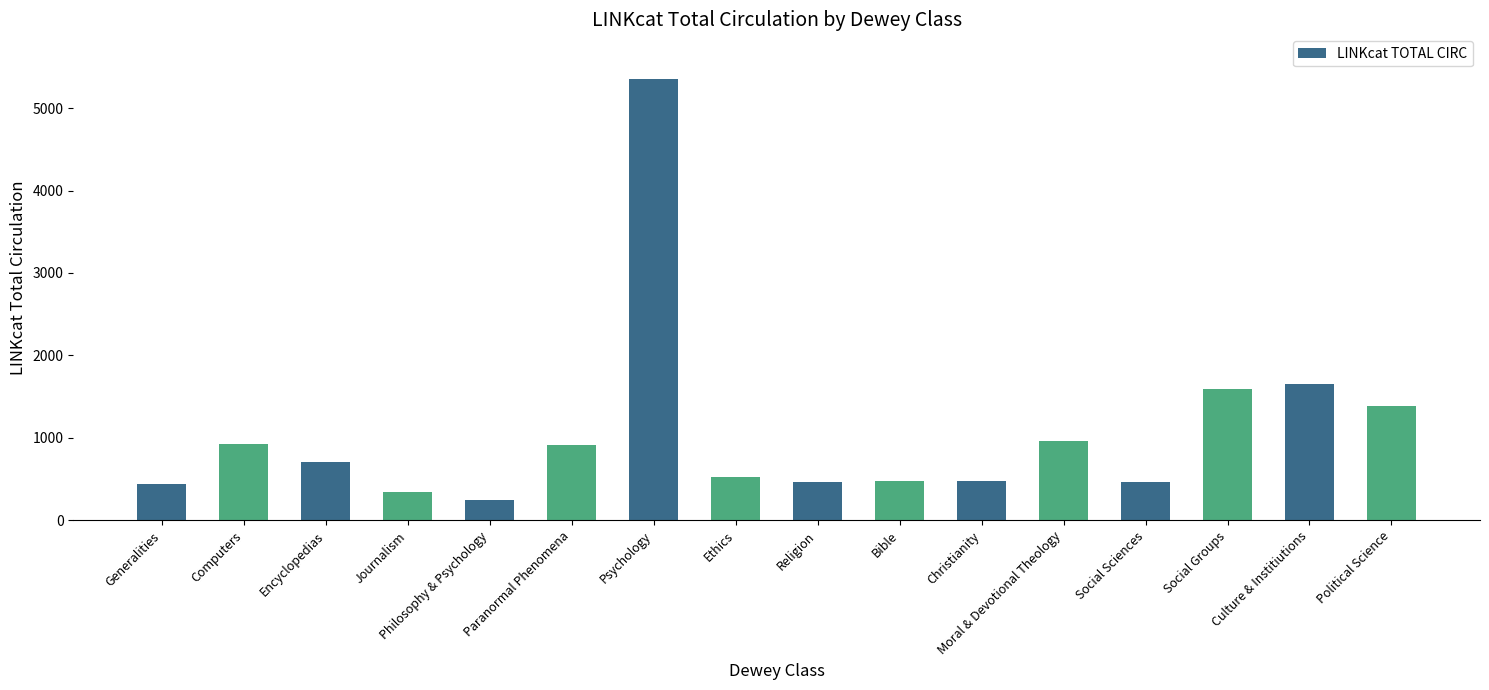

Between Social Groups and Moral & Devotional Theology, which is larger?

Social Groups